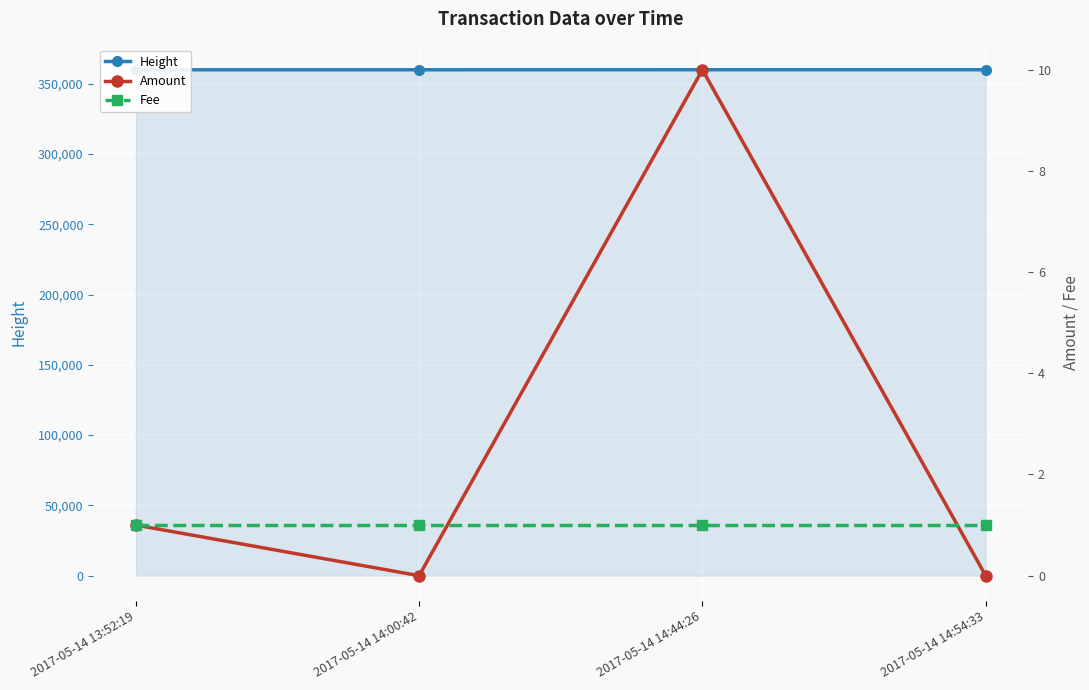

At 2017-05-14 14:44:26, list the series in order from smallest to largest.

Fee, Amount, Height